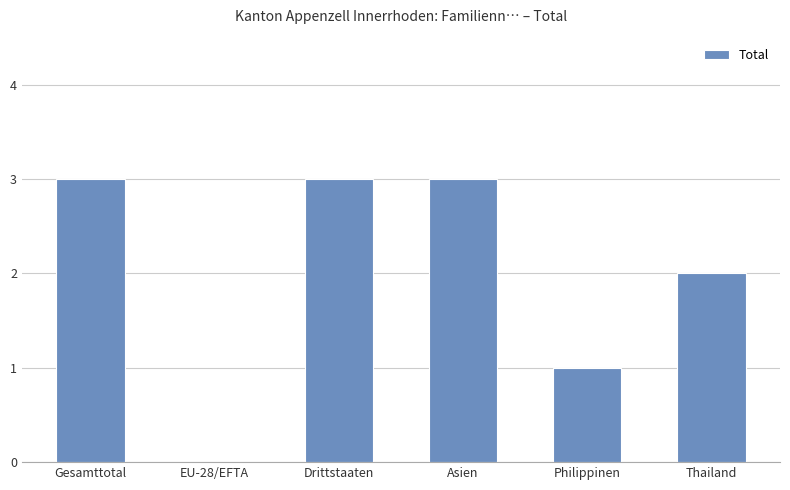

What is the greatest value displayed?

3